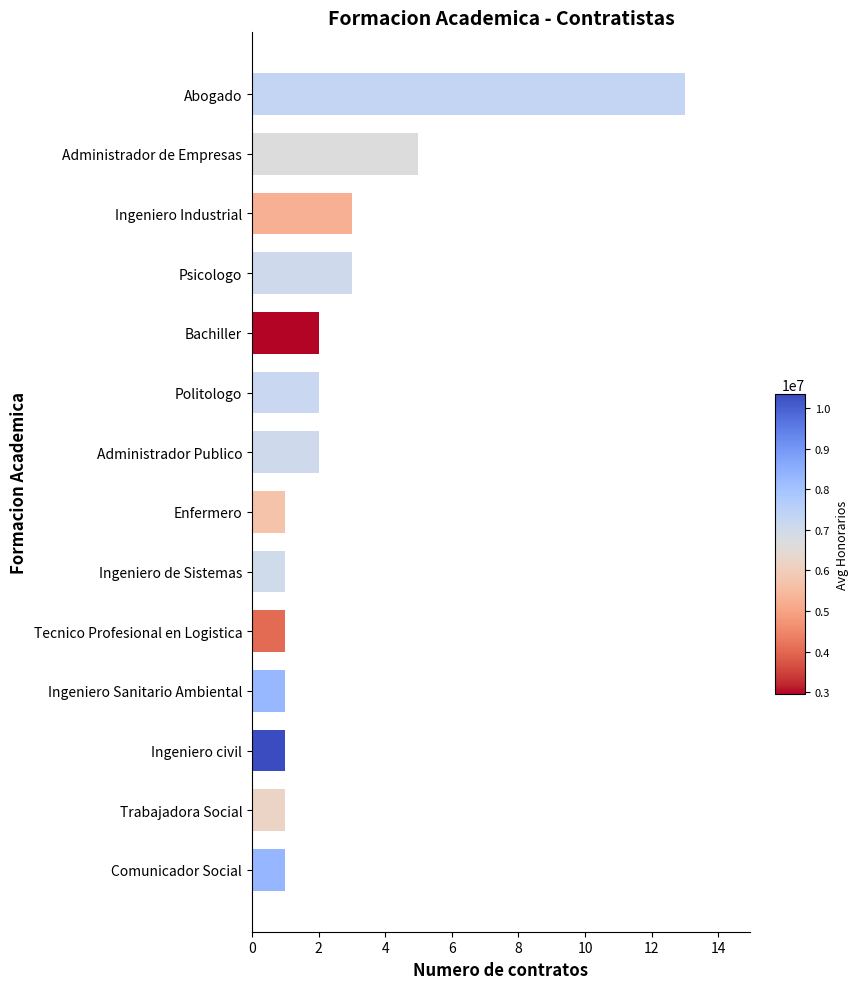

Reading bottom to top, extract all data points from this chart.

1	1	1	1	1	1	1	2	2	2	3	3	5	13